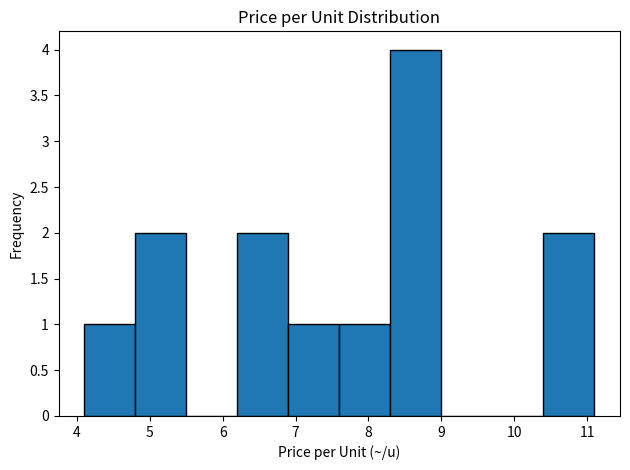

Which range on the x-axis has the tallest bar?

8.3 to 9.0